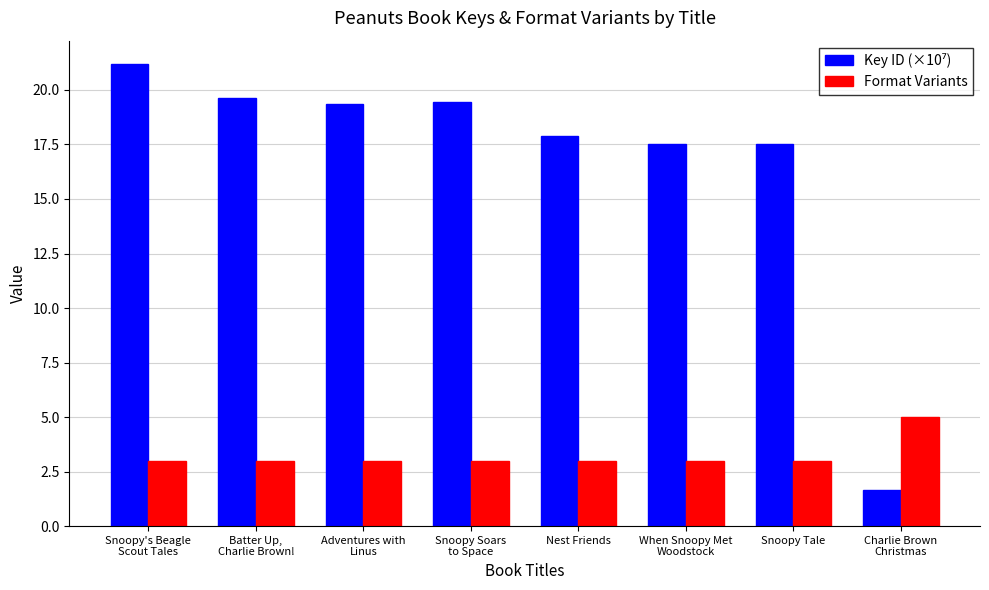

At how many categories does at least one series exceed 4?

8